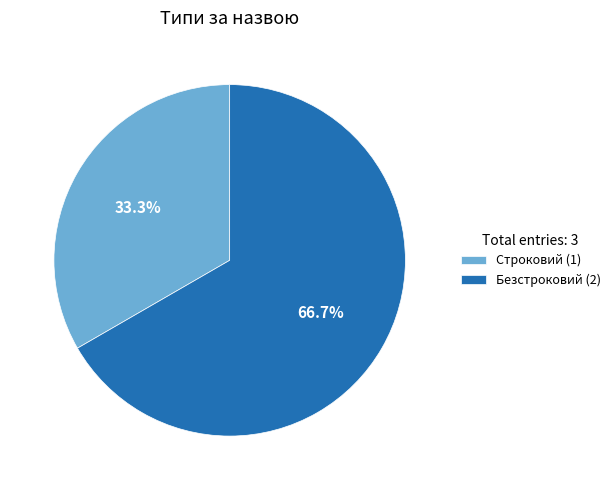

To the nearest percent, what portion does Строковий represent?

33%